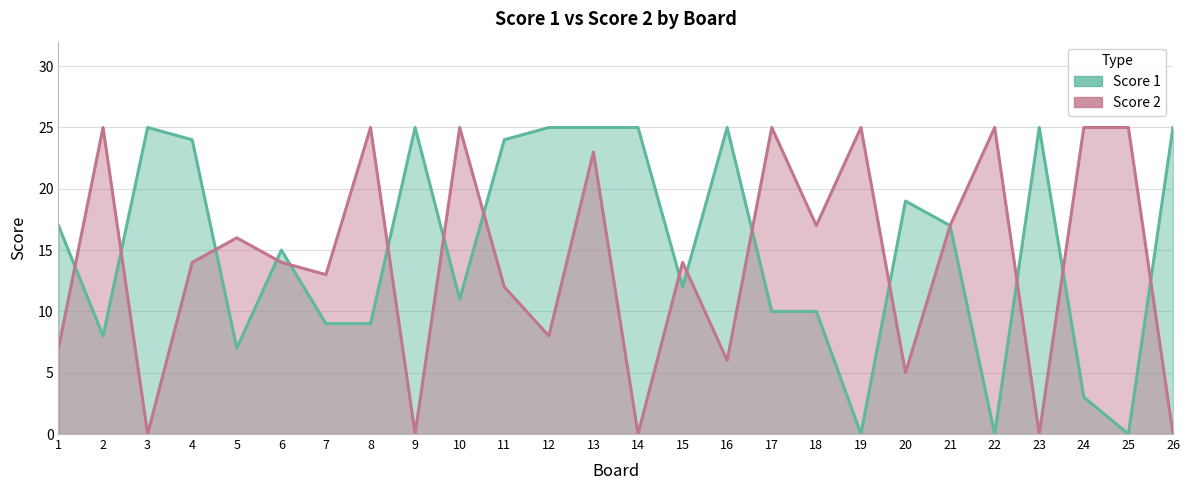

Reading left to right, transcribe all the data shown in this chart.

Score 1: 17	8	25	24	7	15	9	9	25	11	24	25	25	25	12	25	10	10	0	19	17	0	25	3	0	25
Score 2: 7	25	0	14	16	14	13	25	0	25	12	8	23	0	14	6	25	17	25	5	17	25	0	25	25	0